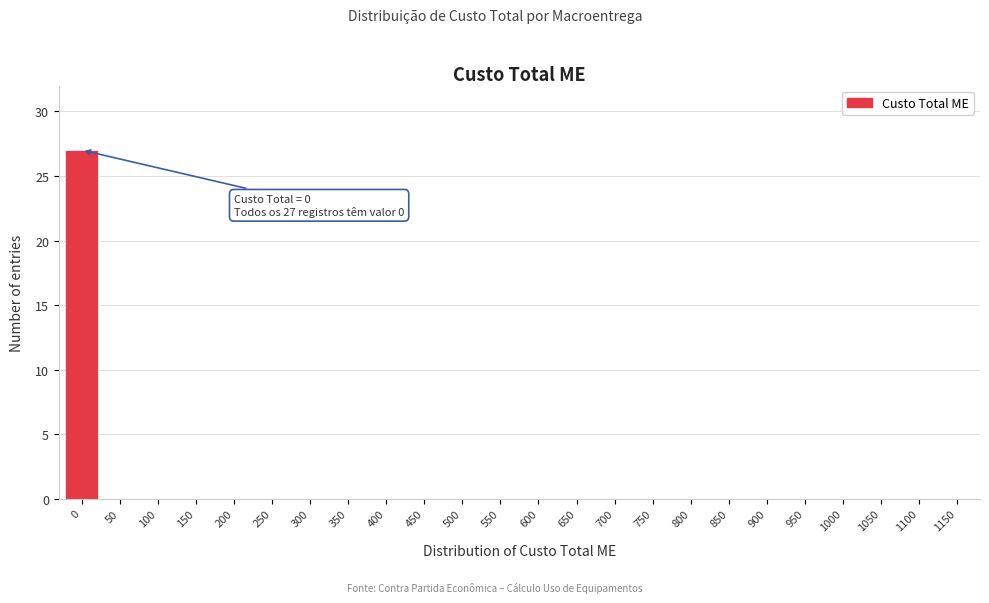

Reading left to right, what are all the values shown in this chart?

0=27	50=0	100=0	150=0	200=0	250=0	300=0	350=0	400=0	450=0	500=0	550=0	600=0	650=0	700=0	750=0	800=0	850=0	900=0	950=0	1000=0	1050=0	1100=0	1150=0